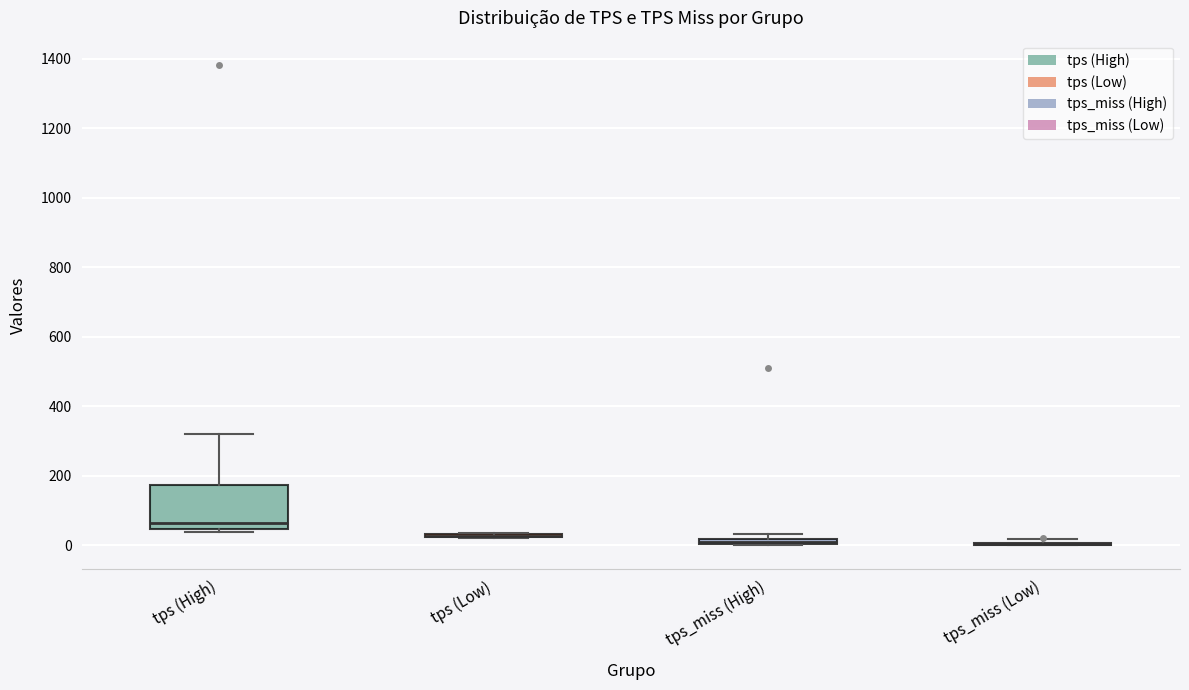

Where is the upper edge of the box for tps_miss (High) on the y-axis? The values are not printed on the chart, so give them approximately, as read against the axis.

20